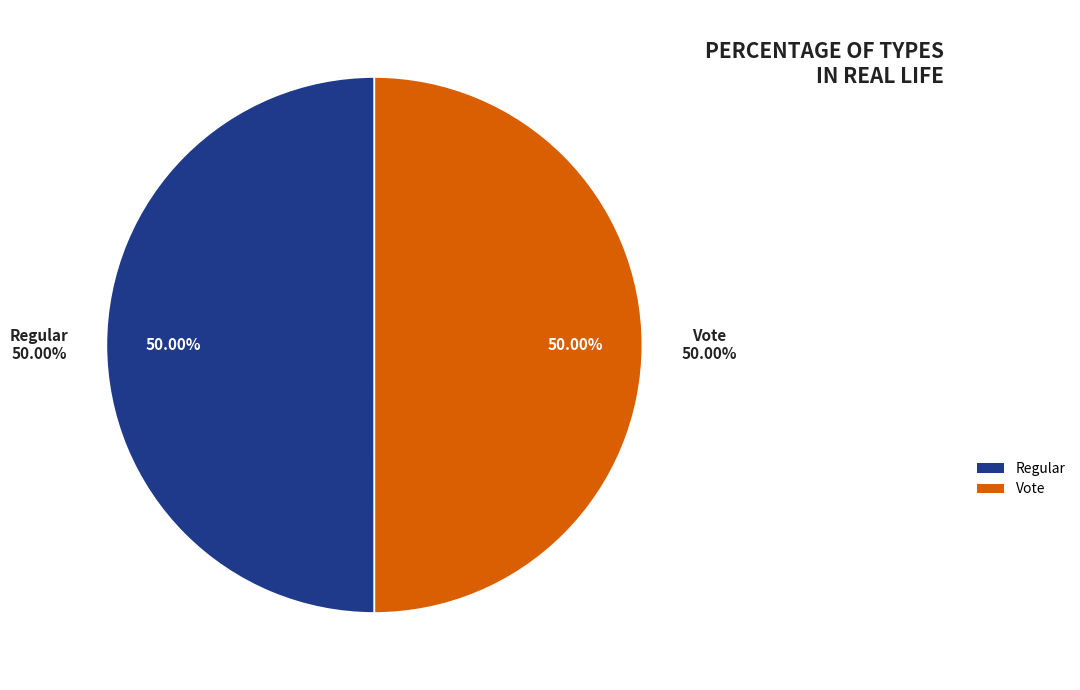

What portion of the pie excludes Regular?

50.0%